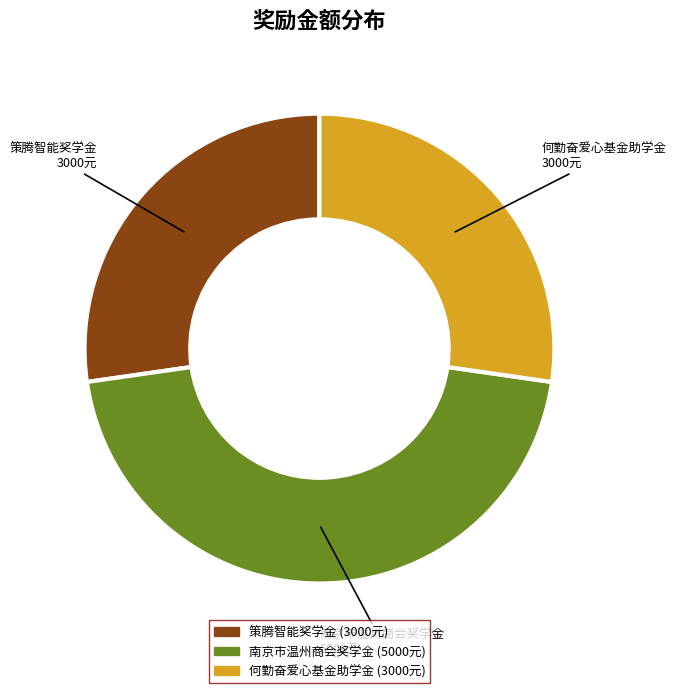

Is the sum of 策腾智能奖学金 and 何勤奋爱心基金助学金 greater than half?

Yes